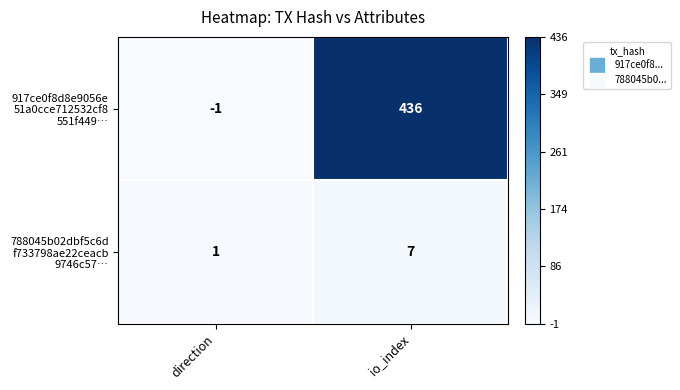

What is the difference between the highest and lowest values at io_index?

429